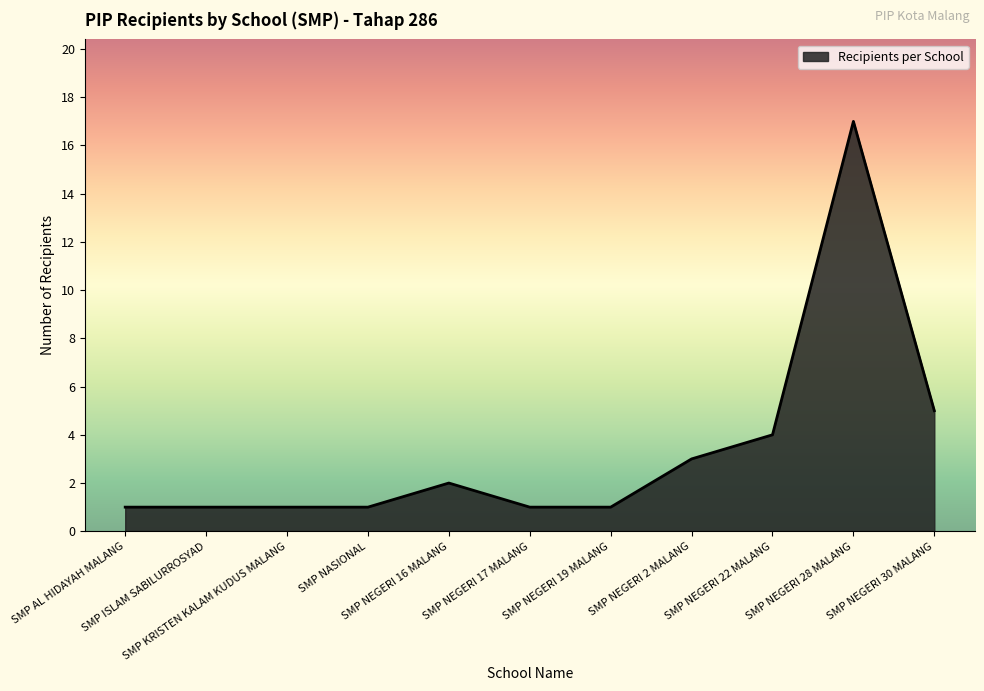

What is the greatest value displayed?

17